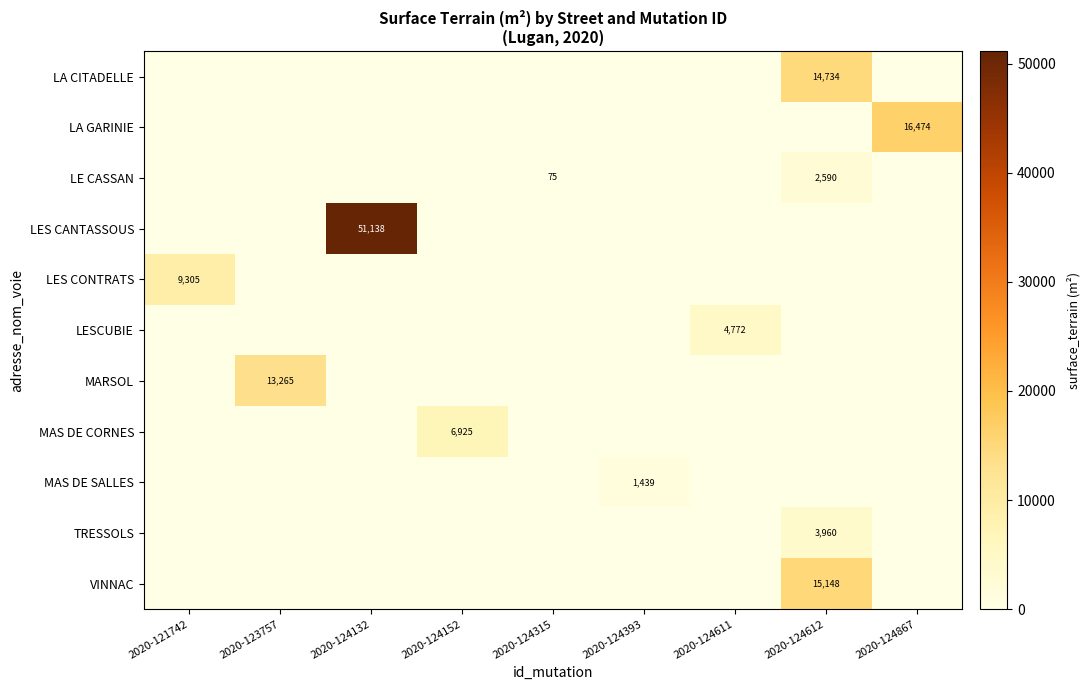

What is the total value across all series at 2020-121742?

9305